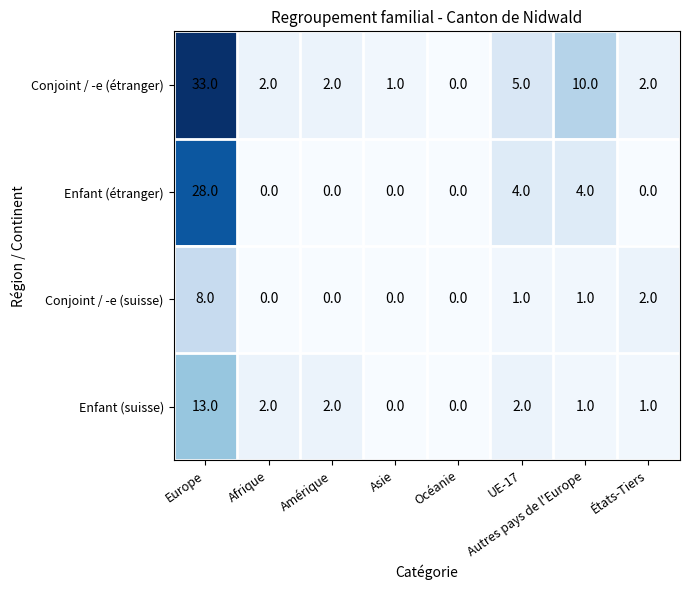

Which category has the highest value across all series?

Europe